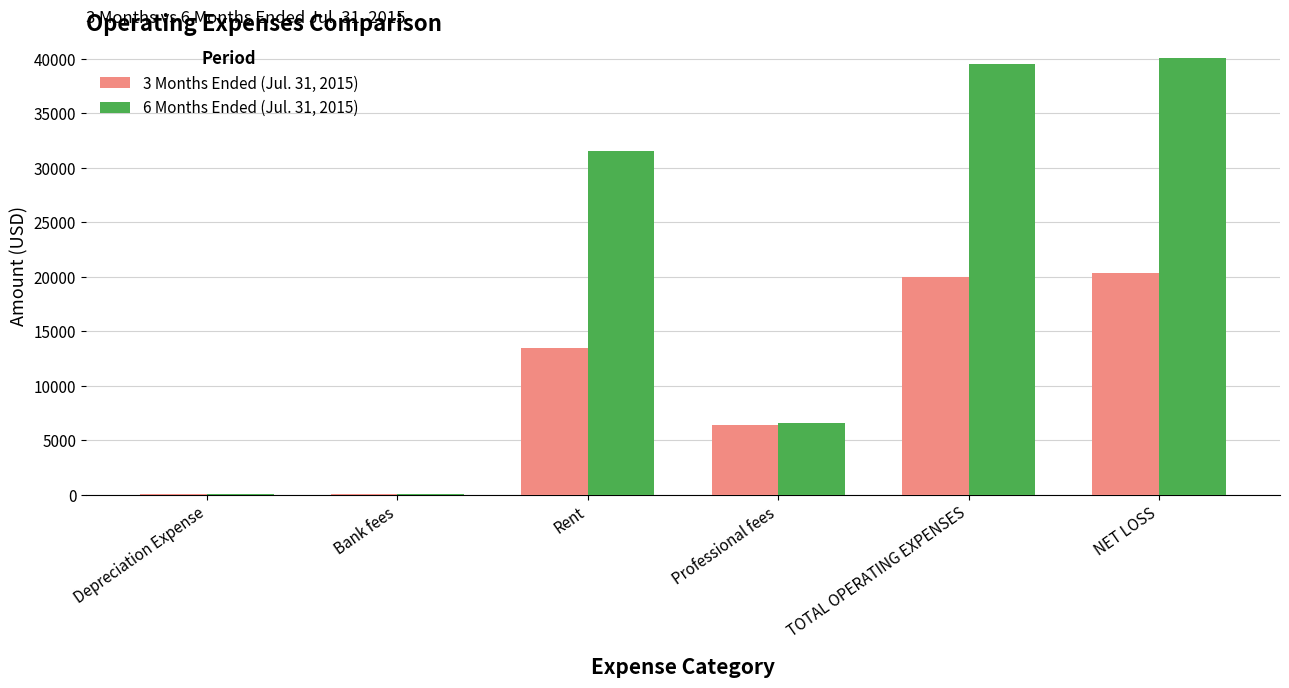

Which series changed the most between Professional fees and NET LOSS?

6 Months Ended (Jul. 31, 2015)